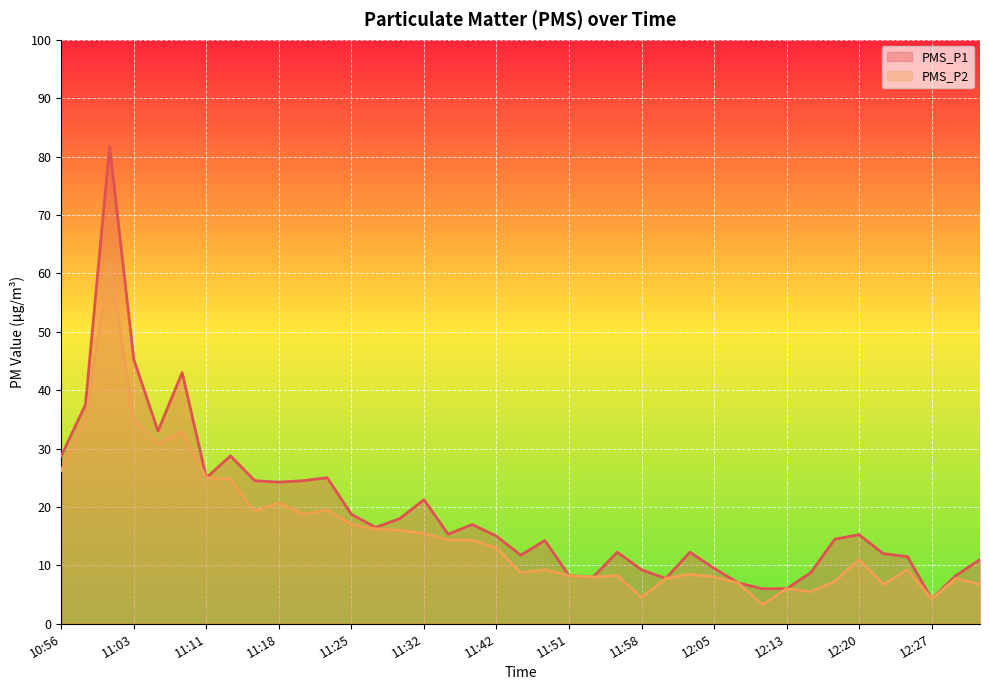

At which label is PMS_P2 closest to 32?

11:08